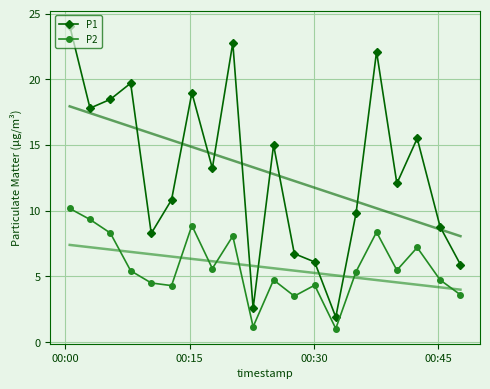

True or false: P2 has more than 2 points higher than both neighbors.

True